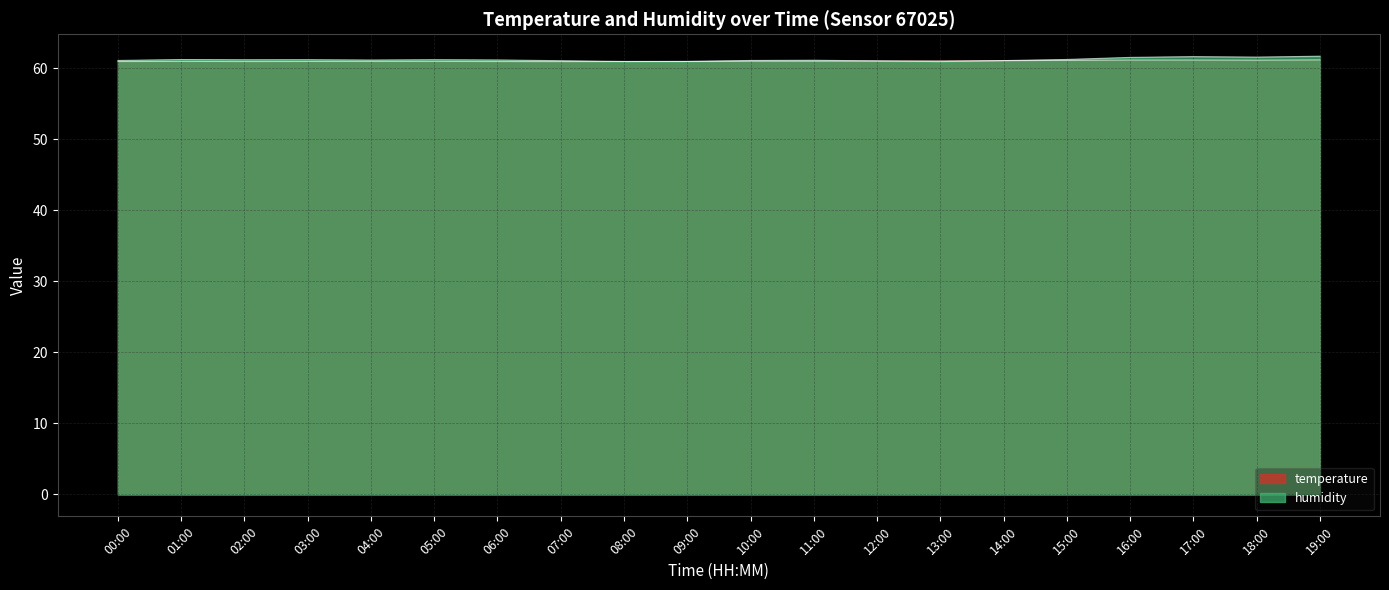

What is the spread (max minus min) of values at 07:00?

0.1